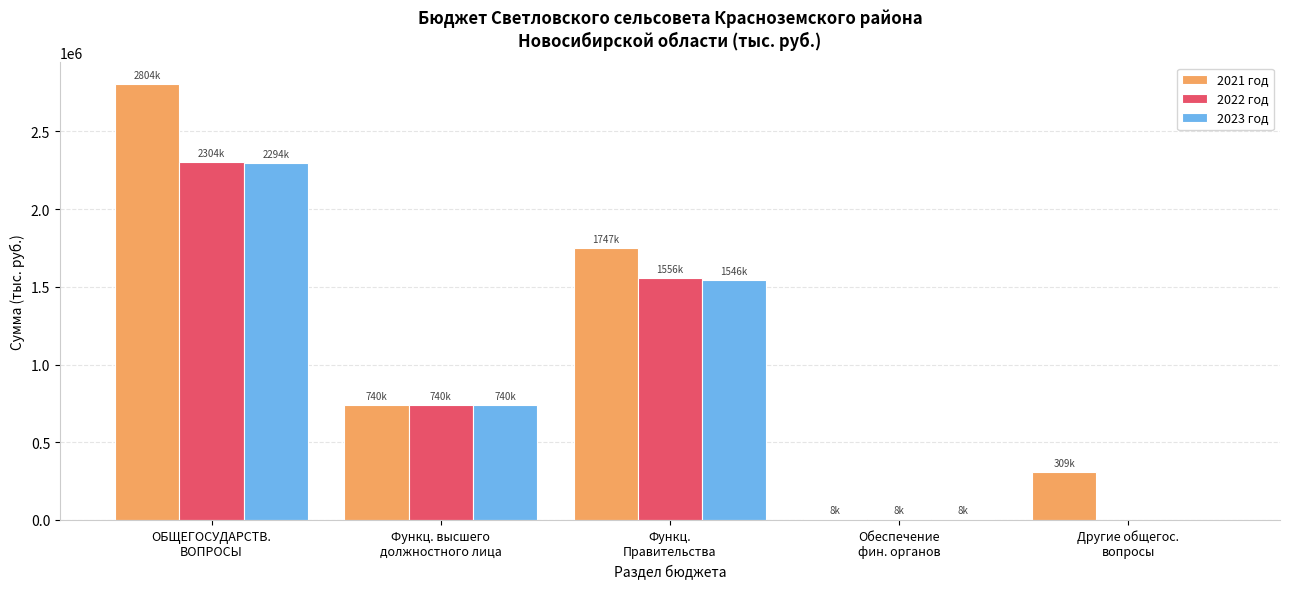

What value does the 2021 год series have at ОБЩЕГОСУДАРСТВ.
ВОПРОСЫ?

2804124.9